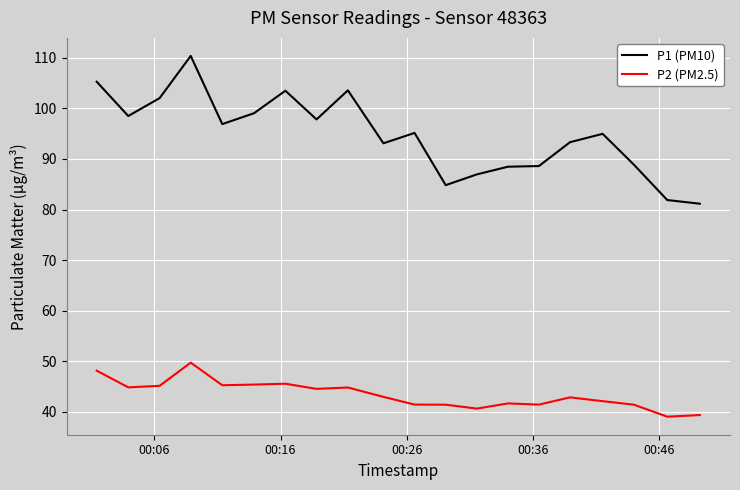

What is the maximum value shown in the chart?

110.4